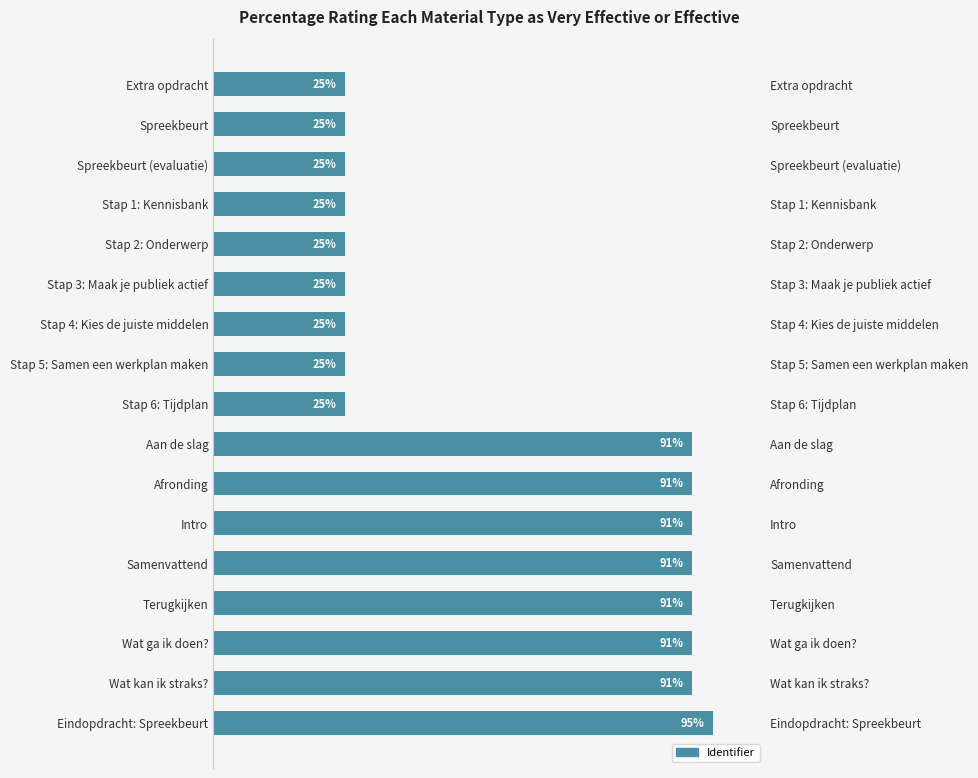

True or false: the data shows 25 at Stap 4: Kies de juiste middelen.

True